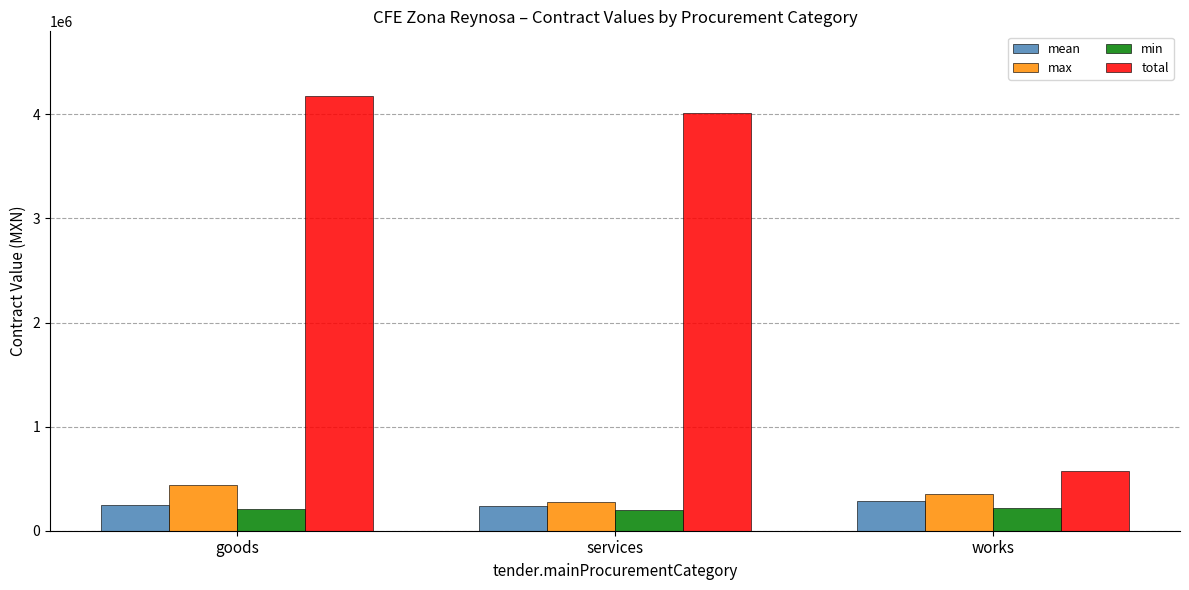

What is the difference between the highest and lowest values at goods?

3961860.6